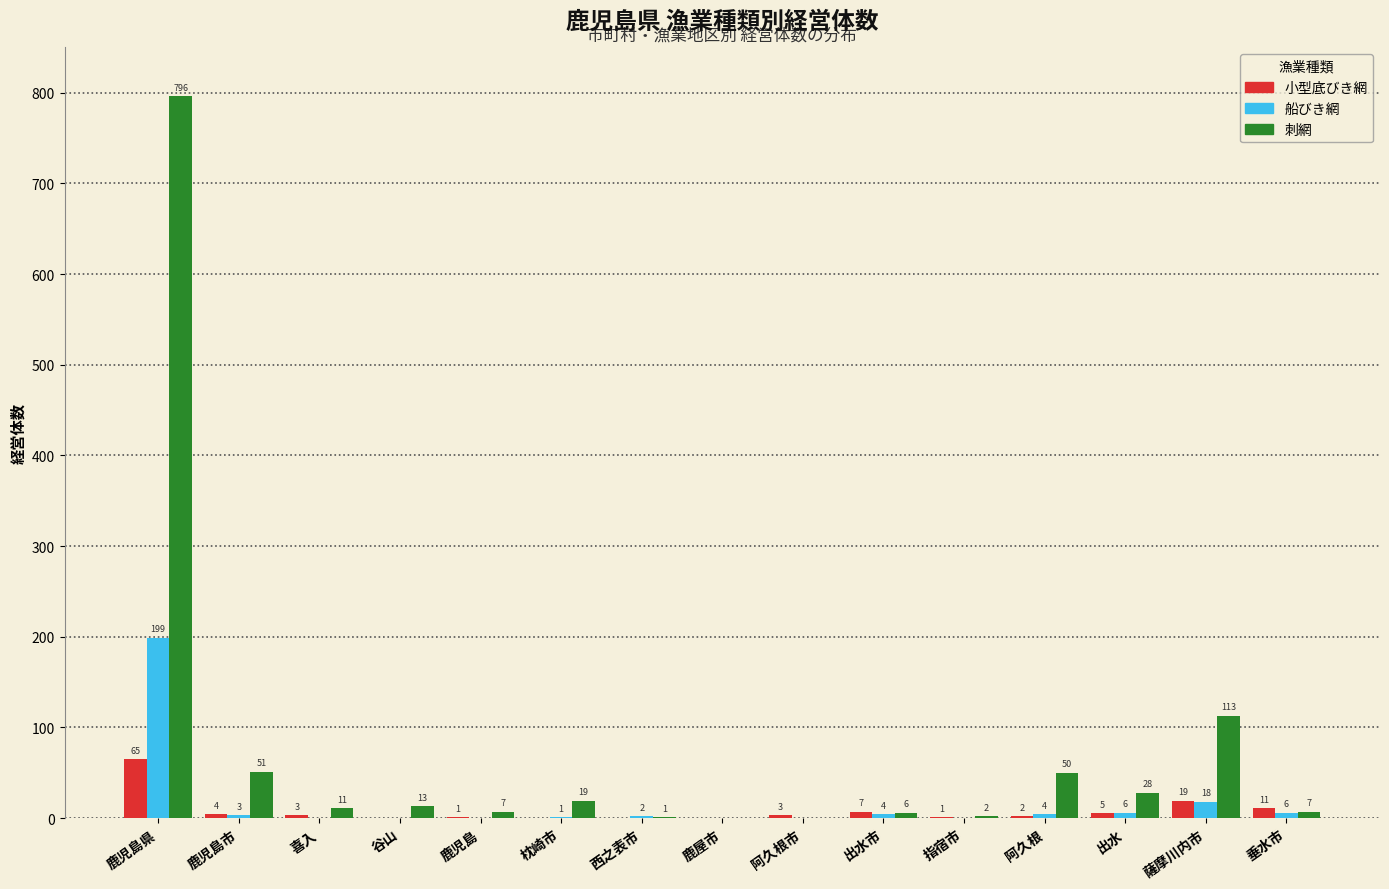

Which series has the largest range (max minus min)?

刺網